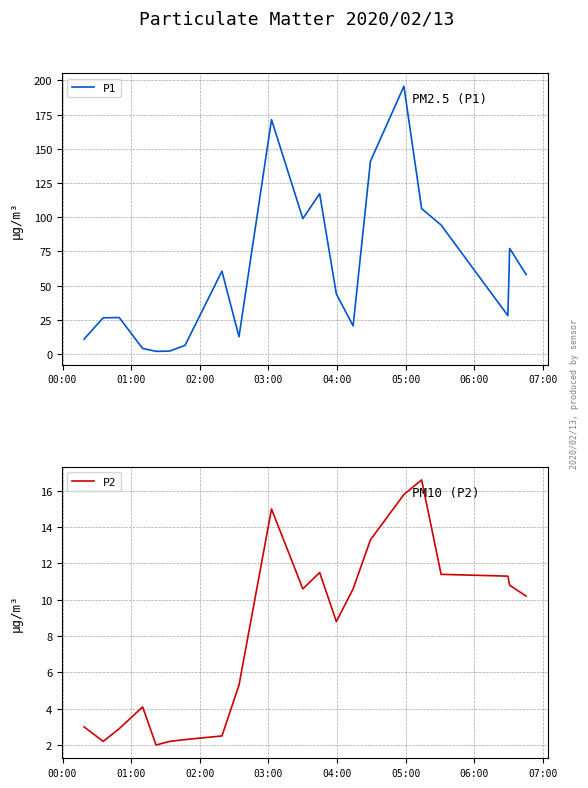

What is the highest value of the P1 series?

195.7